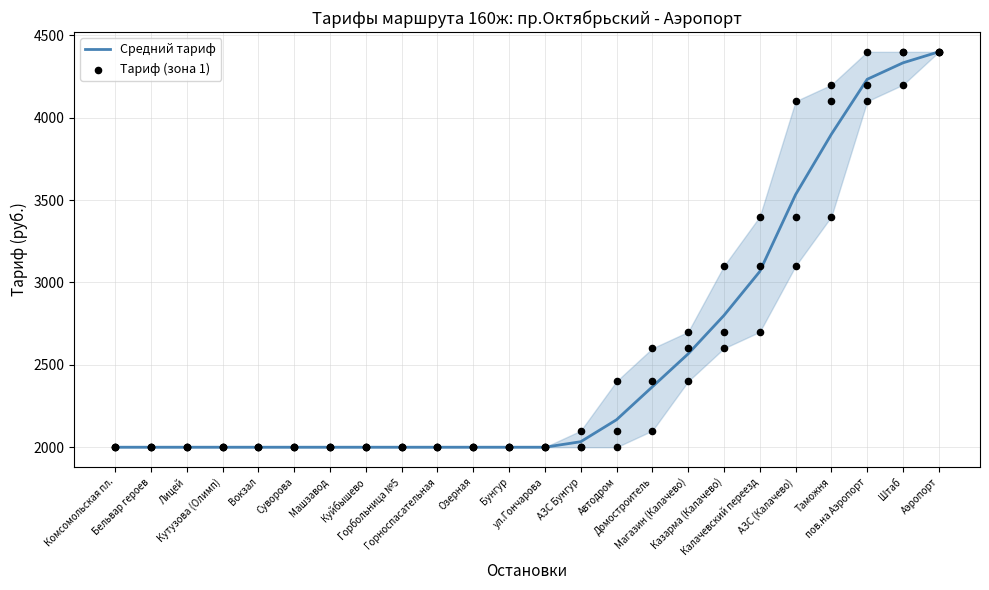

Which series has the largest total across all categories?

Средний тариф